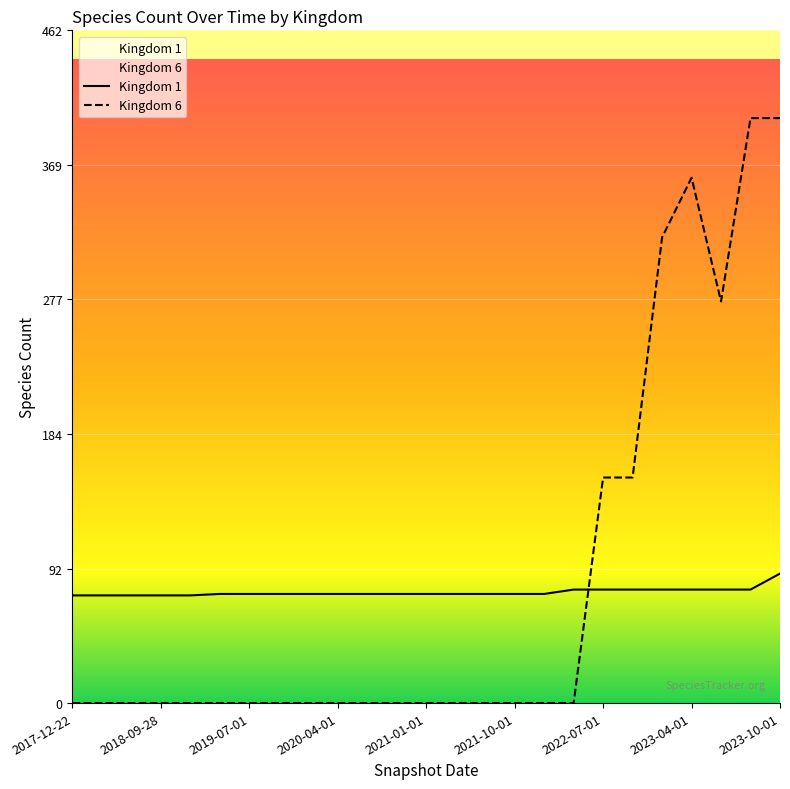

How many lines are shown in the chart?

2